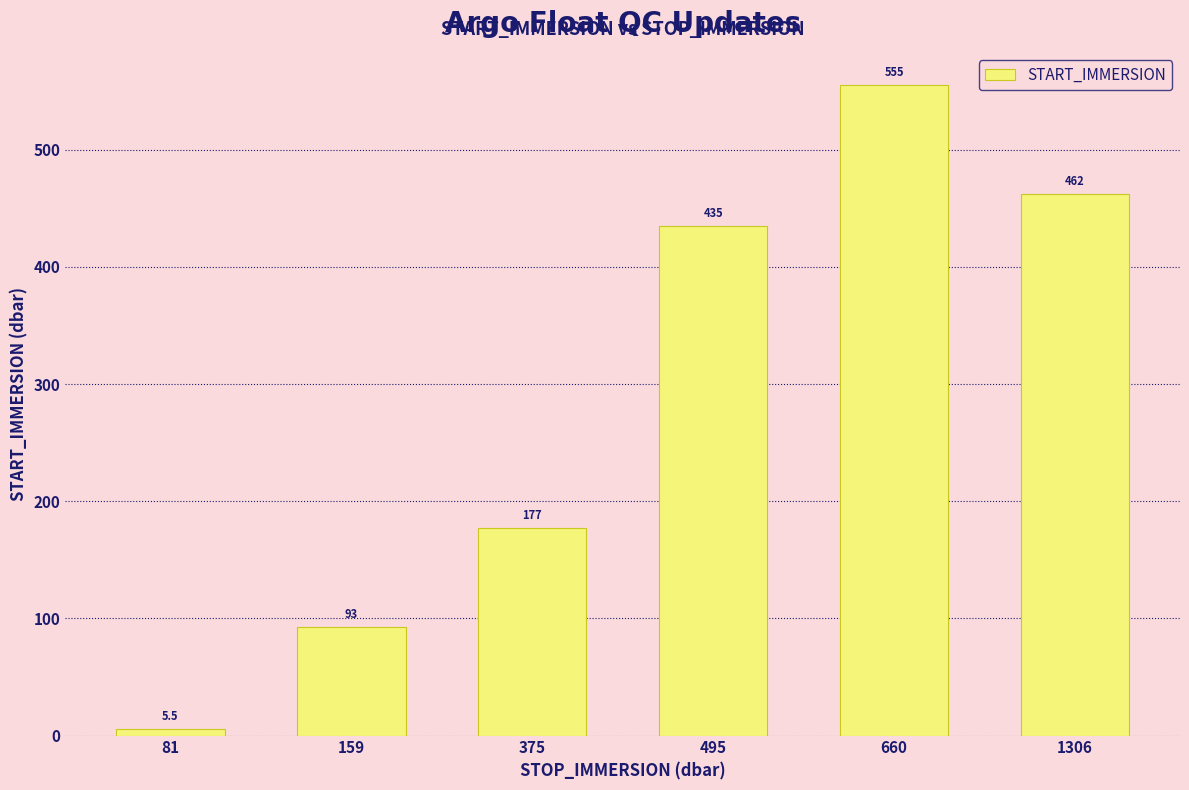

How many data points are less than 435?

3